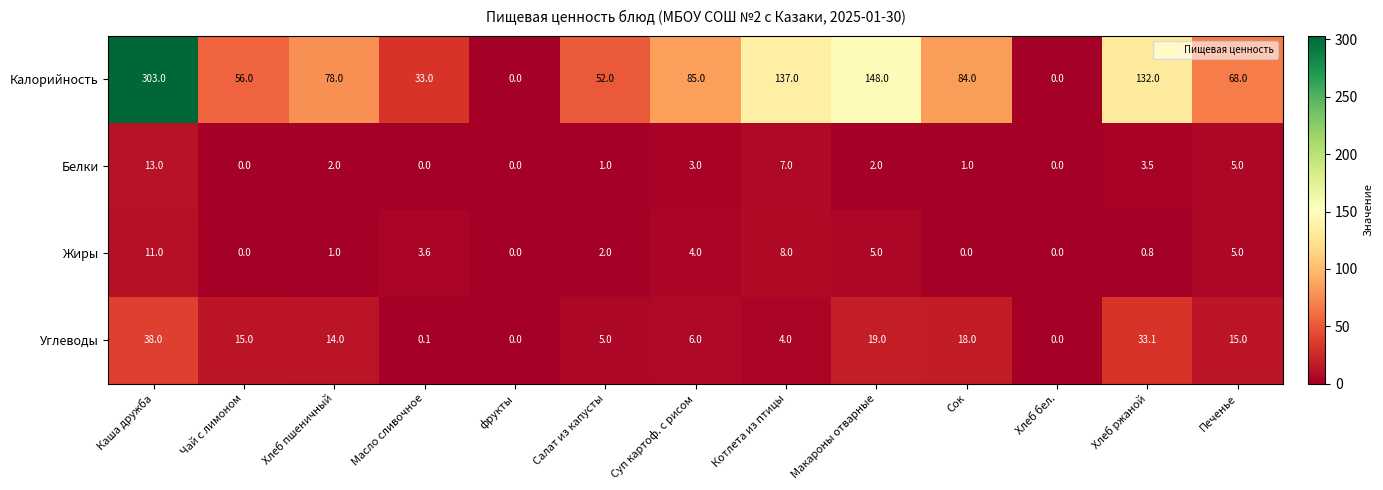

Where does the Жиры series first go above 2?

Каша дружба